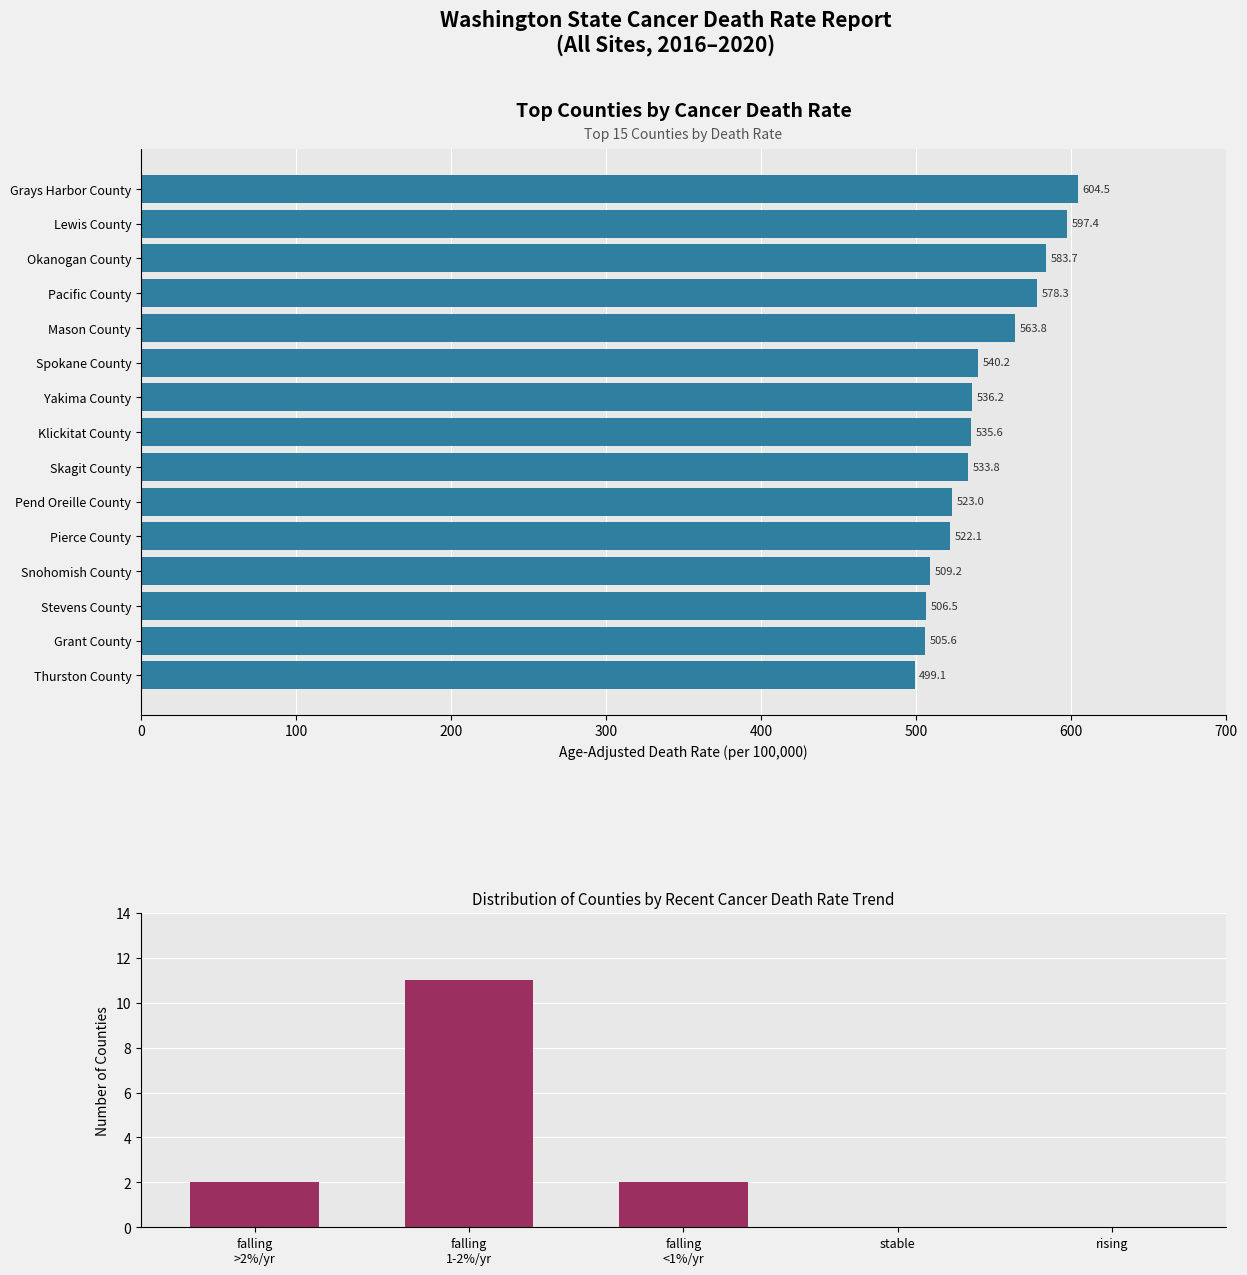

How many values are below 2?

2